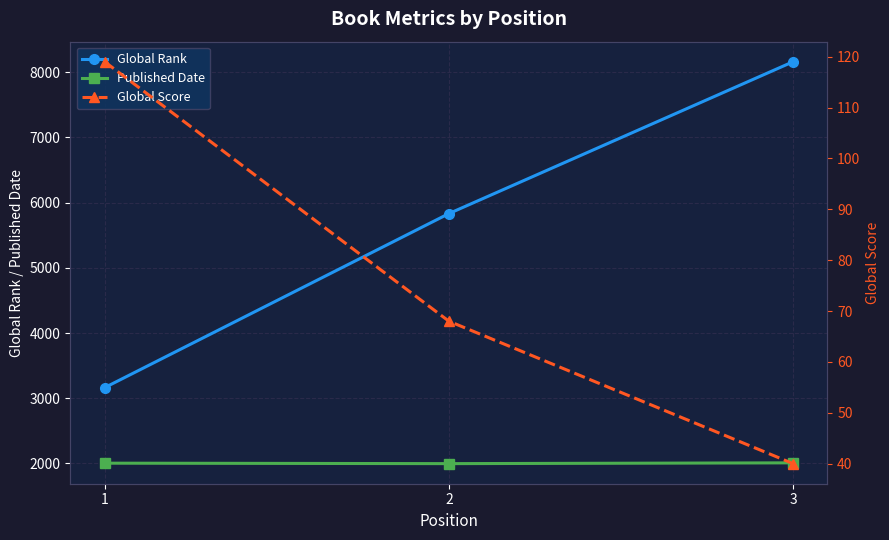

What is the difference between the highest and lowest values at 3?

8121